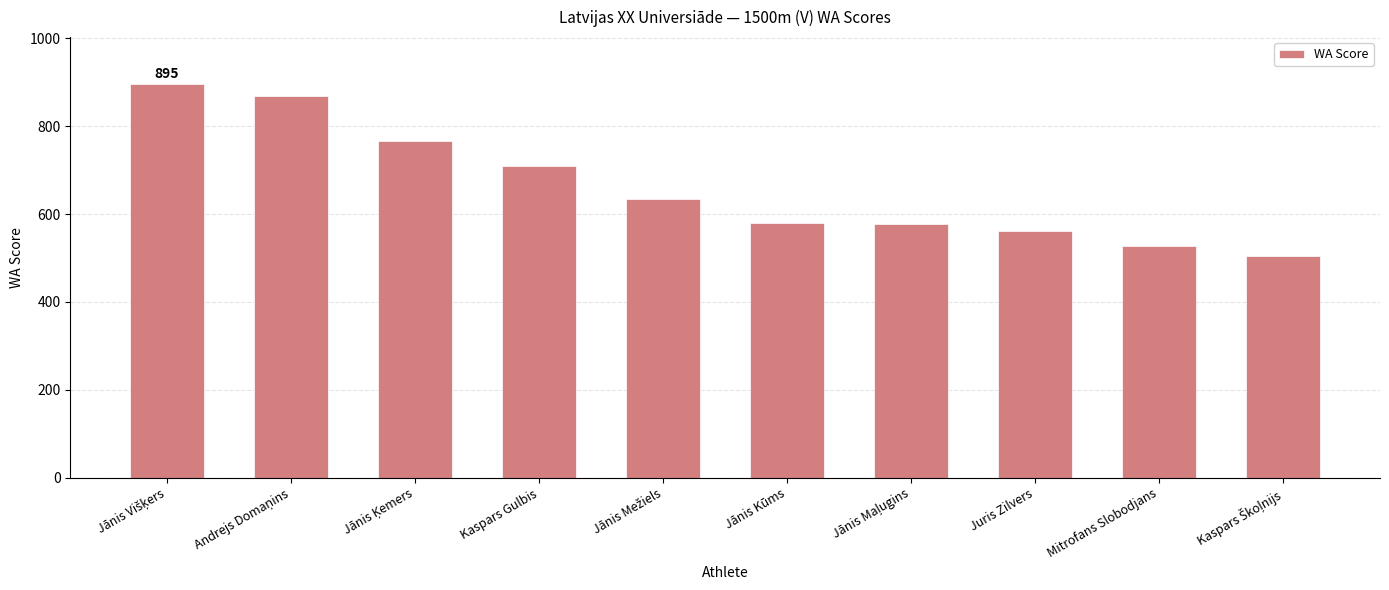

Between Kaspars Gulbis and Jānis Kūms, which is larger?

Kaspars Gulbis